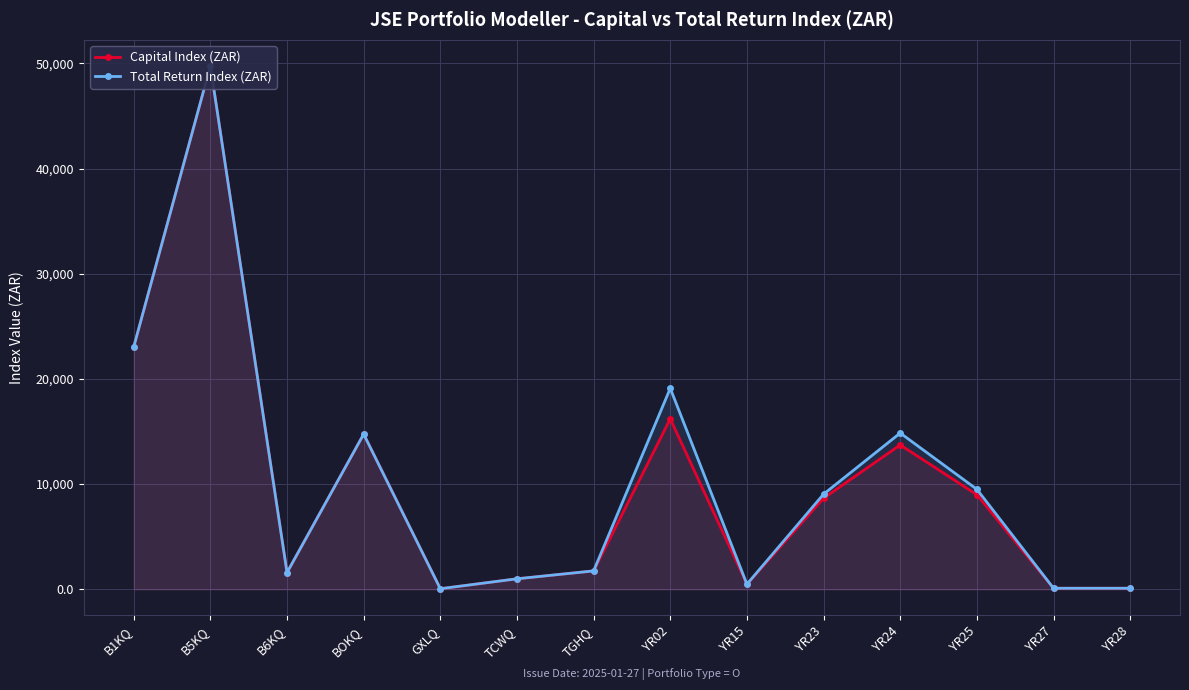

True or false: Total Return Index (ZAR) and Capital Index (ZAR) cross at least once.

False